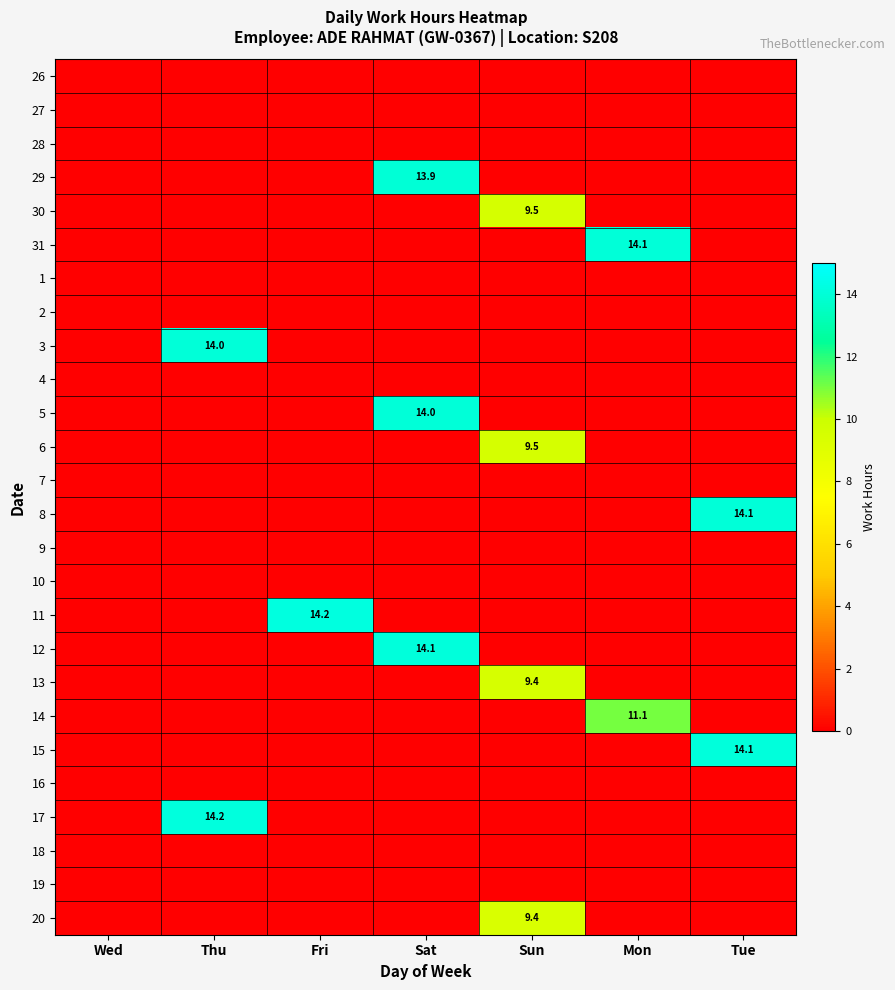

At how many categories does at least one series exceed 12?

5